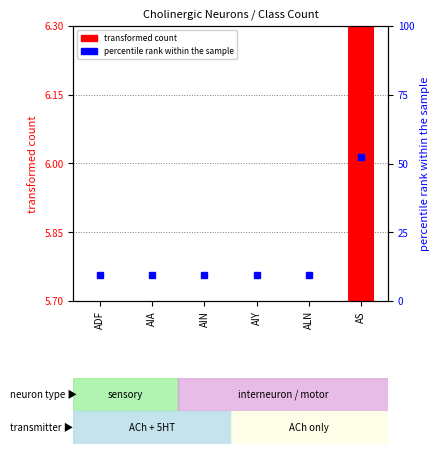

Is the value of transformed count at AIY greater than the value of percentile rank within the sample at ADF?

No